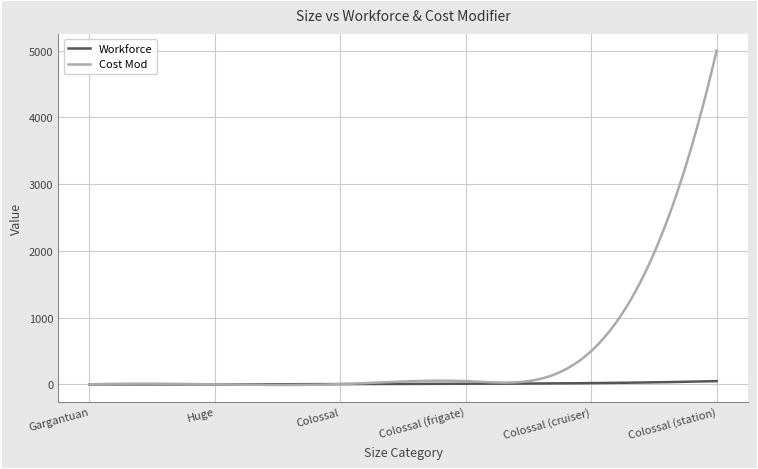

How many categories are shown in the chart?

300